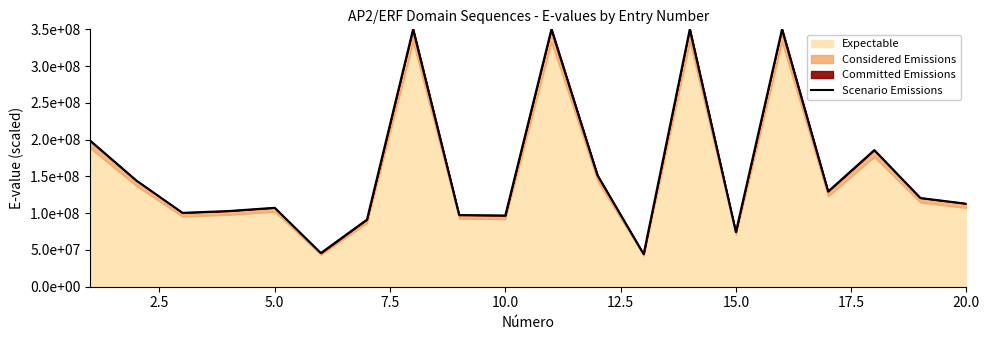

How many lines are shown in the chart?

1